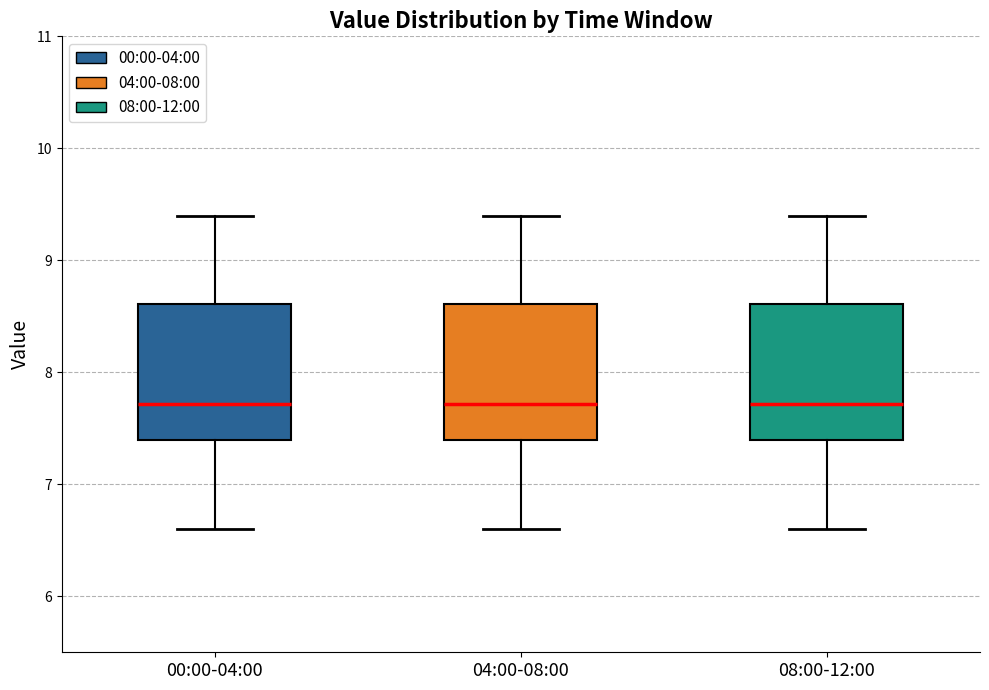

Reading left to right, transcribe this box plot: for each box, give where its median line is, the range the box spans, and where its two whiskers end, as read against the y-axis. The values are not printed on the chart, so give them approximately, as read against the axis.

00:00-04:00: median 7.7, box 7.4 to 8.6, whiskers 6.6 to 9.4
04:00-08:00: median 7.7, box 7.4 to 8.6, whiskers 6.6 to 9.4
08:00-12:00: median 7.7, box 7.4 to 8.6, whiskers 6.6 to 9.4